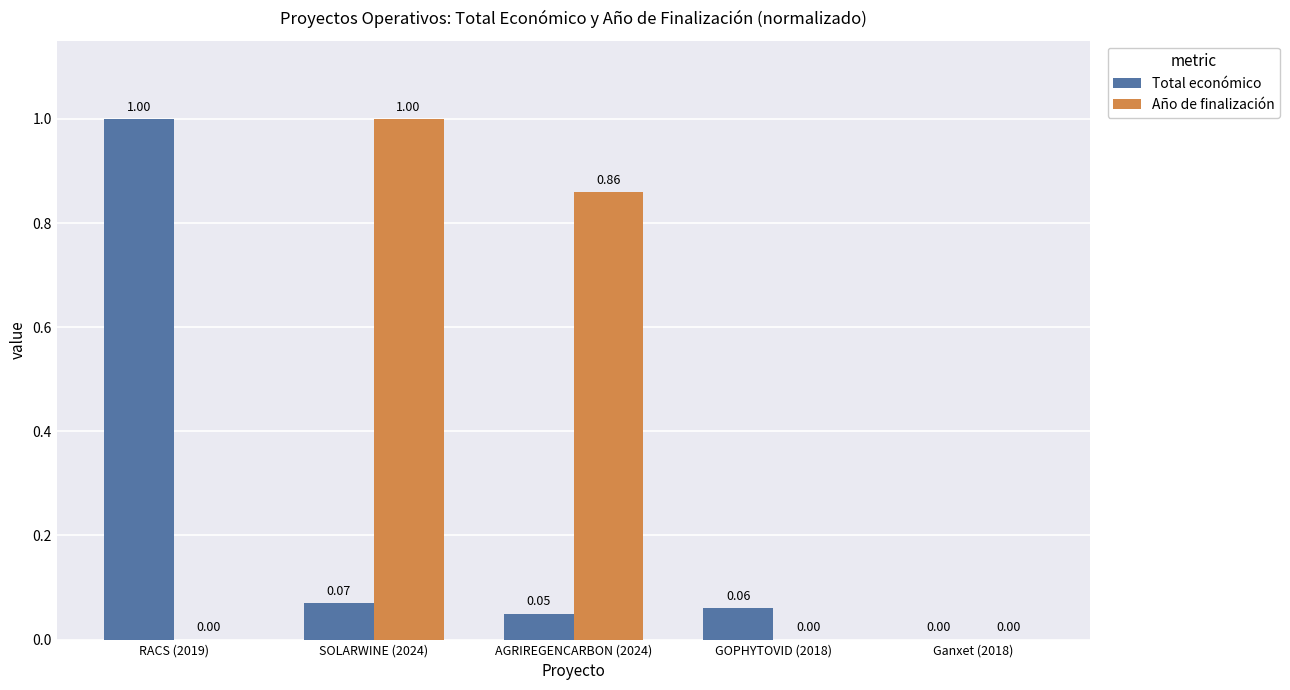

Which series has the largest total across all categories?

Año de finalización